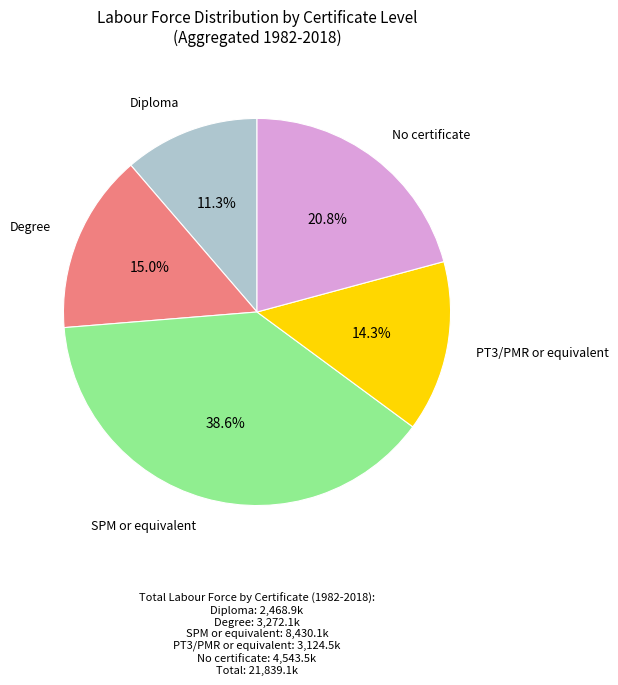

Is there any slice that represents more than half of the pie?

No